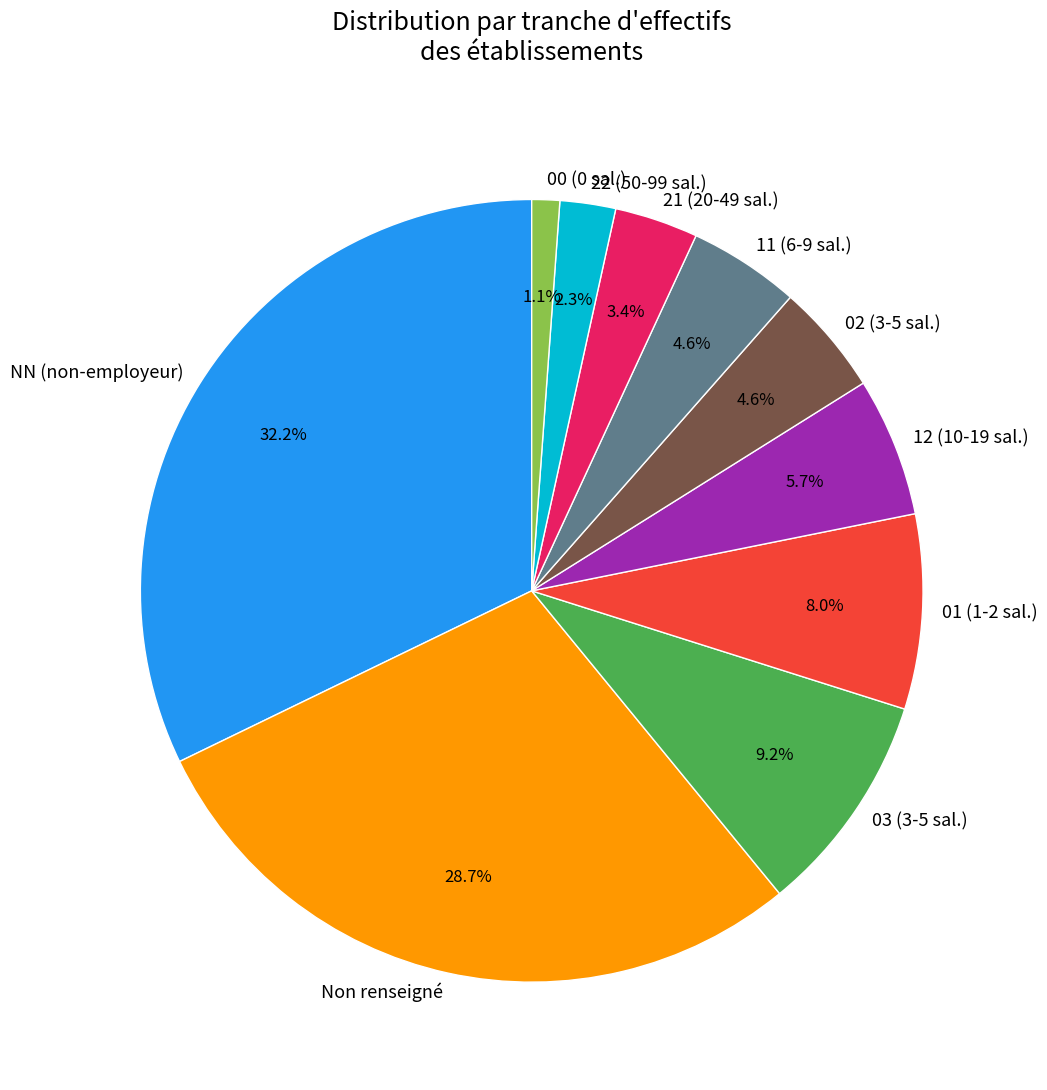

How many slices are in this pie chart?

10